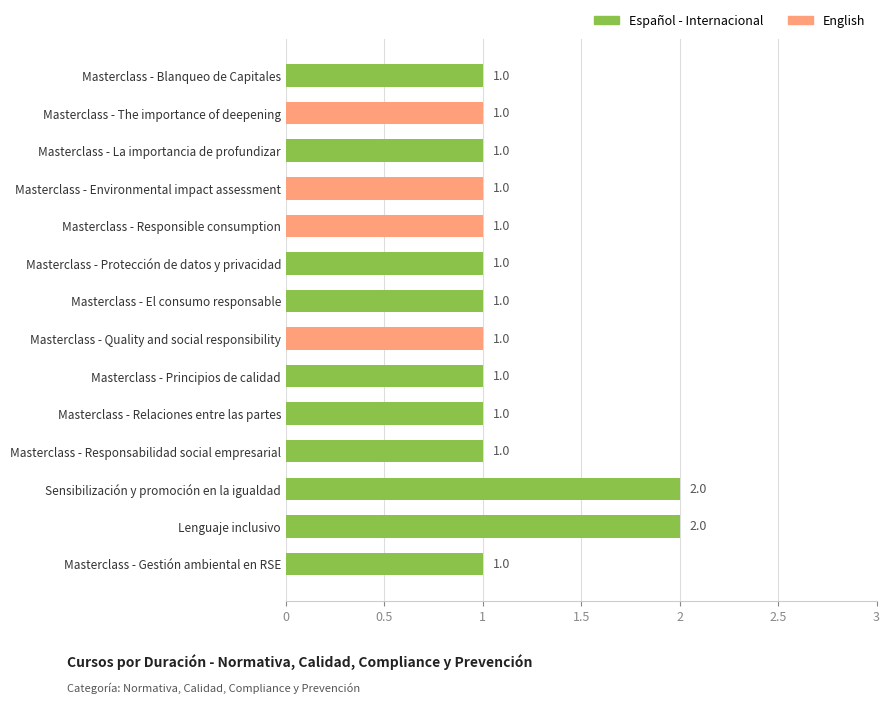

What is the value of the 3rd bar from the top?

1